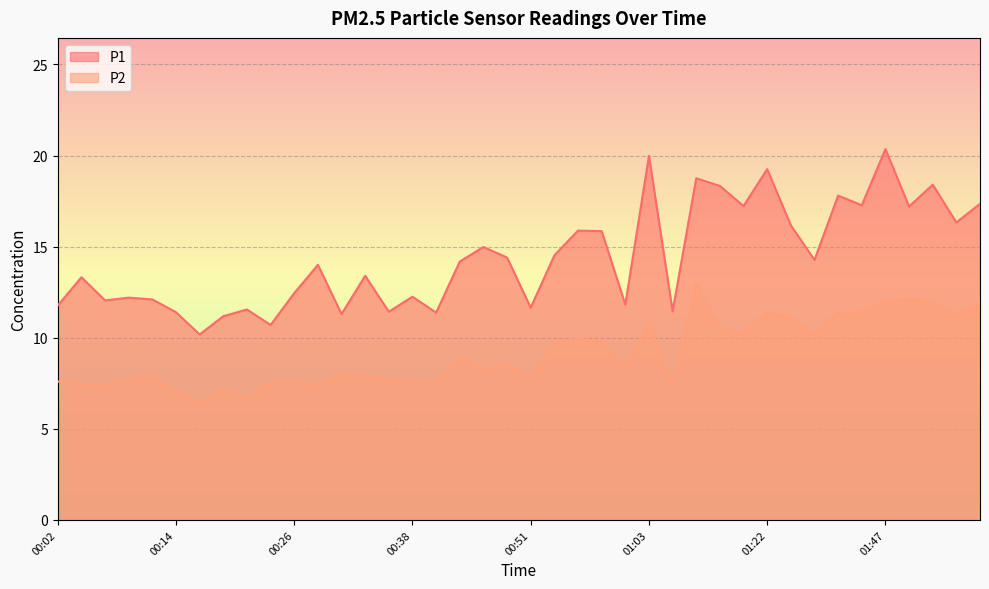

Which has a higher value, 00:16 or 00:43?

00:43